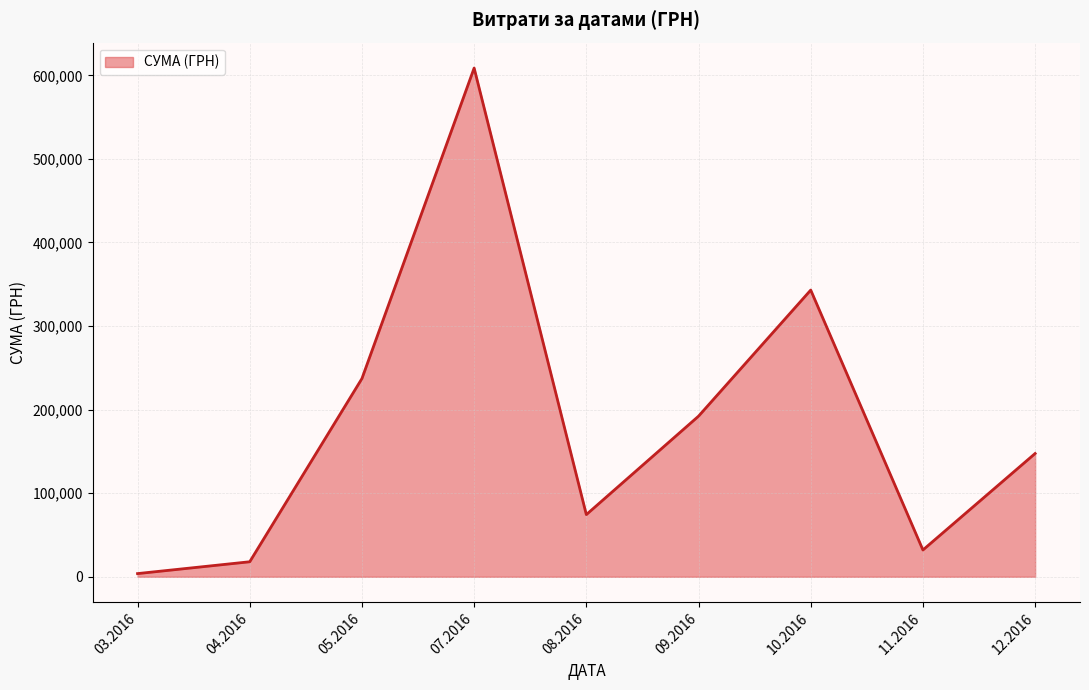

At which category does the data reach its first local valley?

08.2016